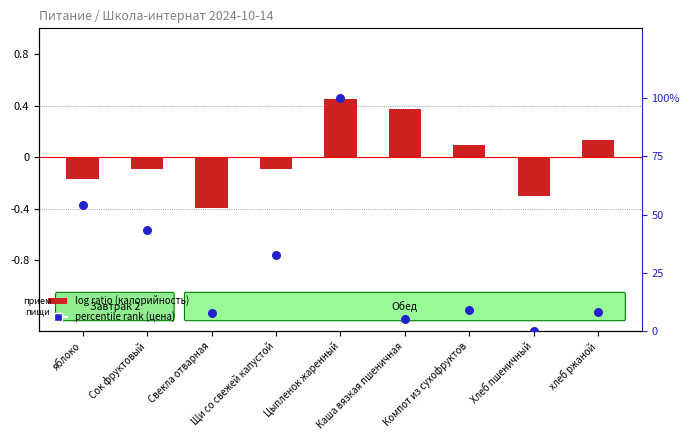

What are all the series names shown in the legend?

log ratio (калорийность), percentile rank (цена)